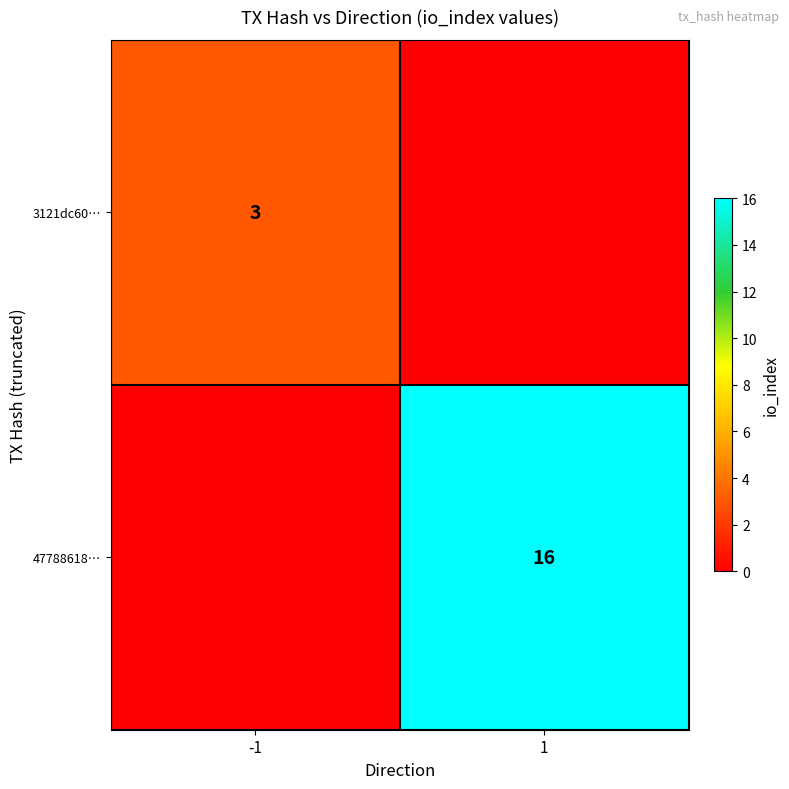

Is it true that 47788618… equals 16 at 1?

True